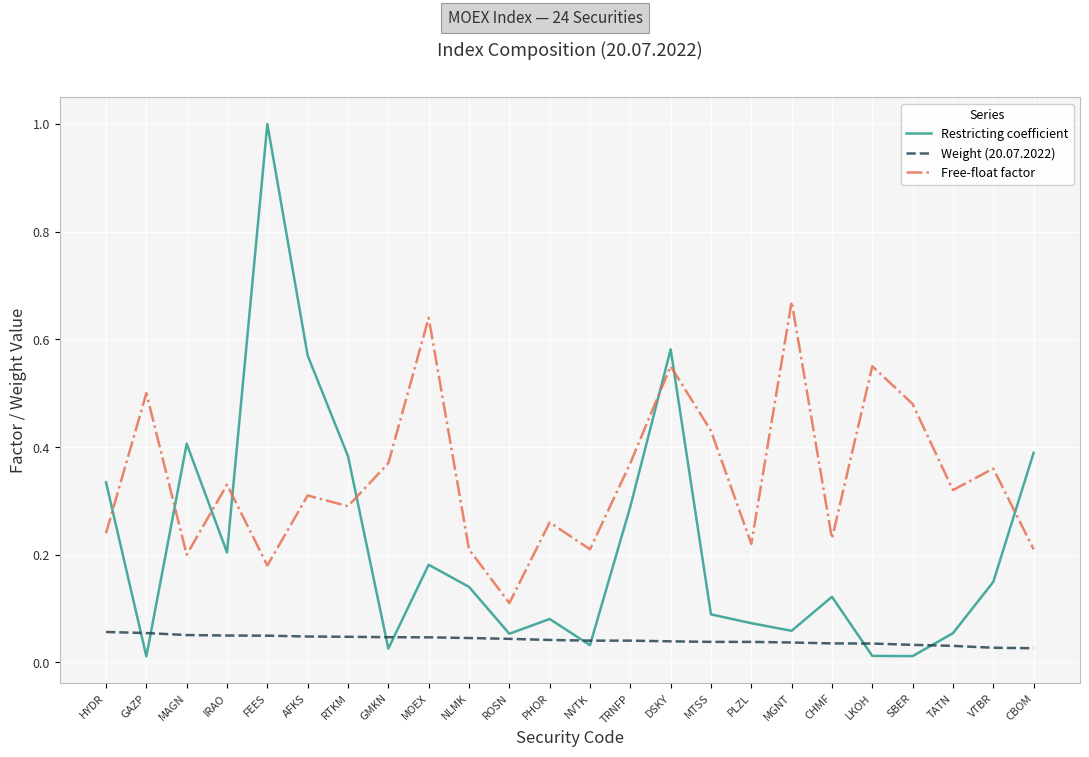

How many lines are shown in the chart?

3